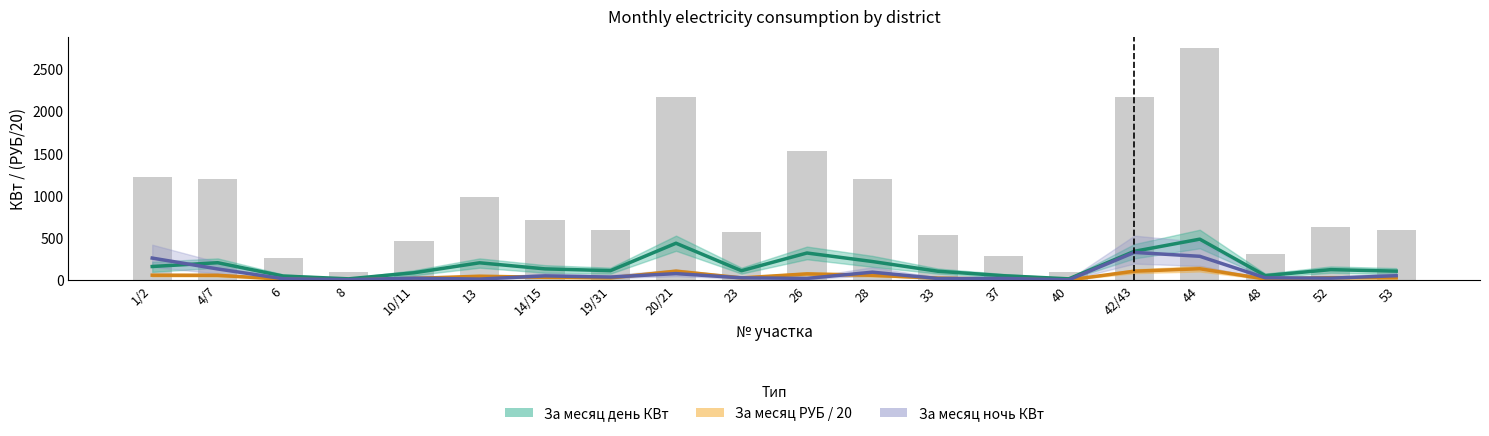

Does the chart contain any negative values?

No